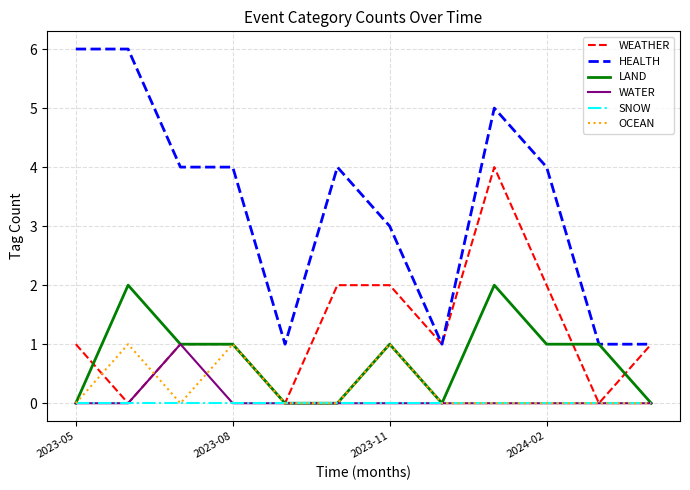

Which series has the widest spread of values?

HEALTH